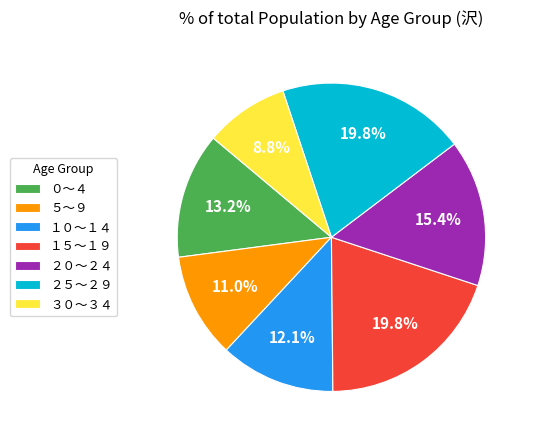

What is the smallest slice in the pie chart?

３０～３４